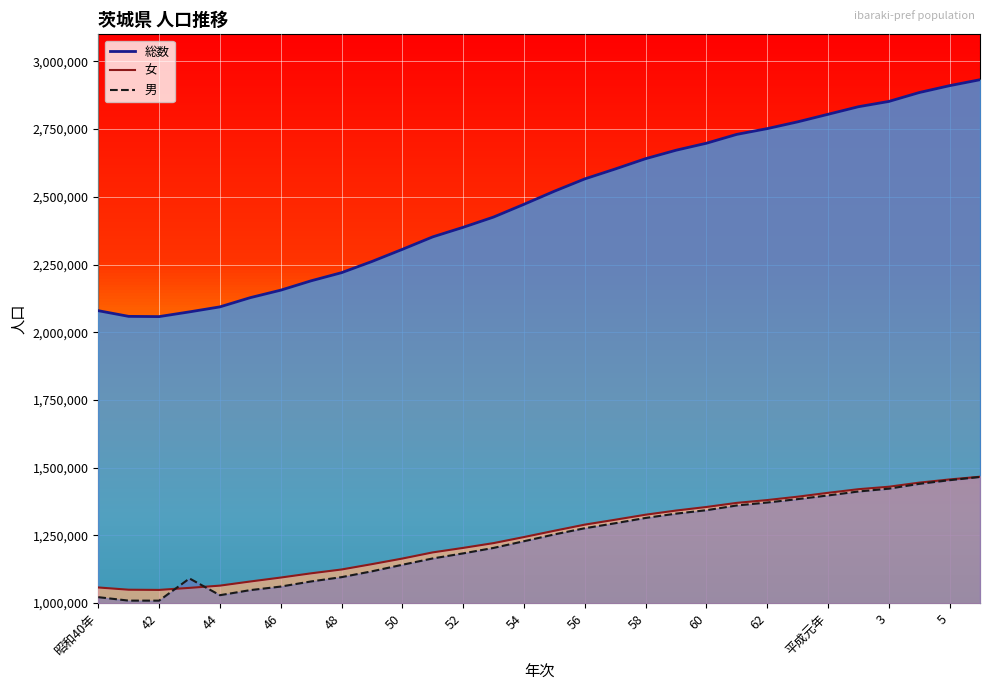

At which category is the sum across all series the highest?

6